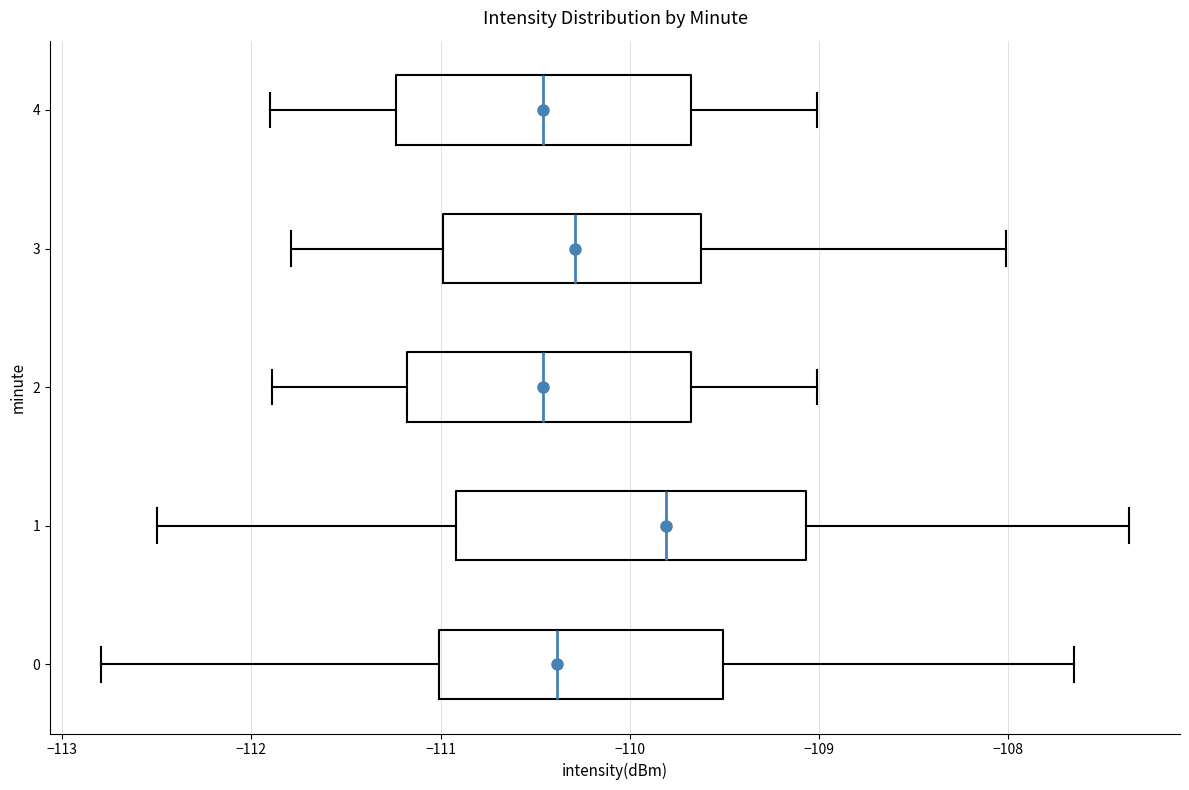

Reading bottom to top, transcribe this box plot: for each box, give where its median line is, the range the box spans, and where its two whiskers end, as read against the x-axis. The values are not printed on the chart, so give them approximately, as read against the axis.

0: median -110.4, box -111.0 to -109.5, whiskers -112.8 to -107.7
1: median -109.8, box -110.9 to -109.1, whiskers -112.5 to -107.4
2: median -110.5, box -111.2 to -109.7, whiskers -111.9 to -109.0
3: median -110.3, box -111.0 to -109.6, whiskers -111.8 to -108.0
4: median -110.5, box -111.2 to -109.7, whiskers -111.9 to -109.0